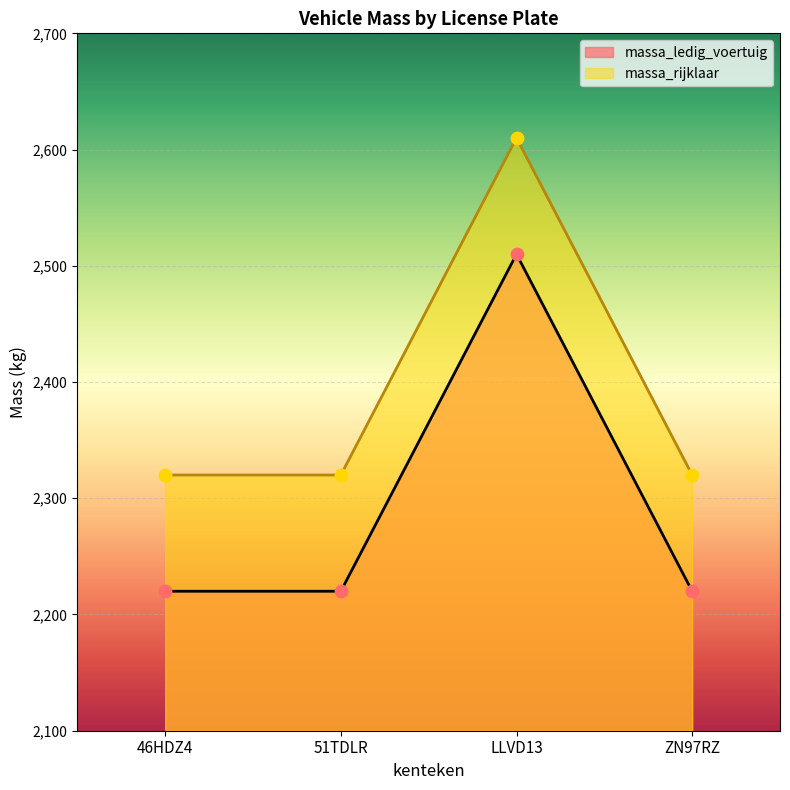

Which series has the widest spread of Y values?

massa_ledig_voertuig